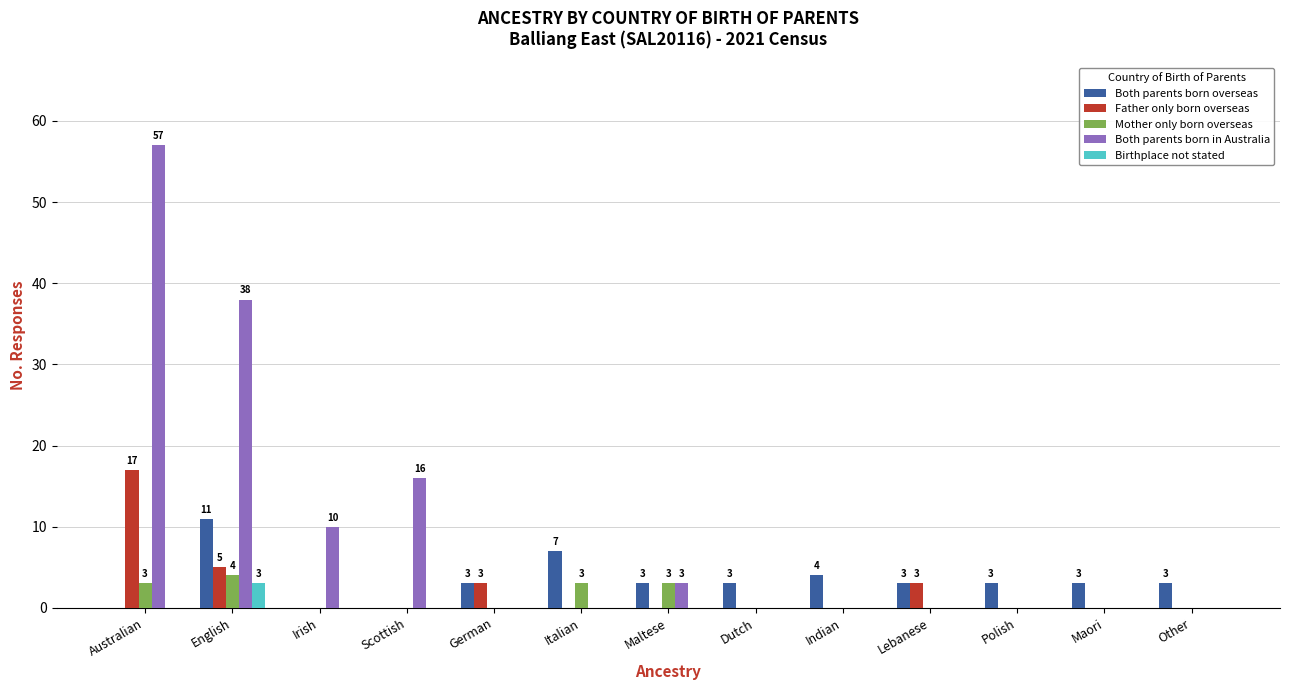

What is the greatest value displayed?

57